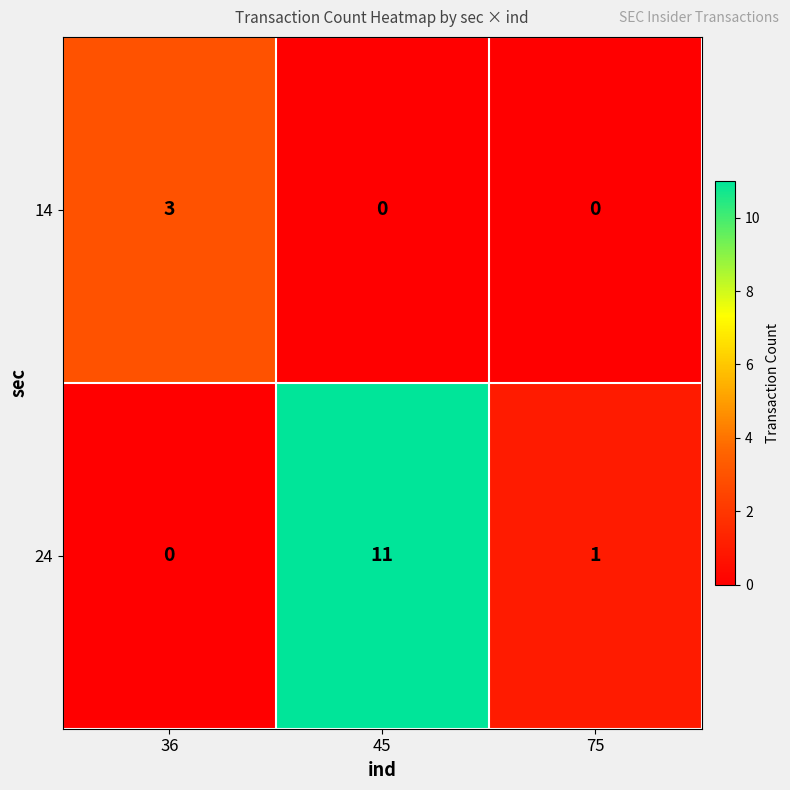

The 14 series shows 2 at 75. True or false?

False